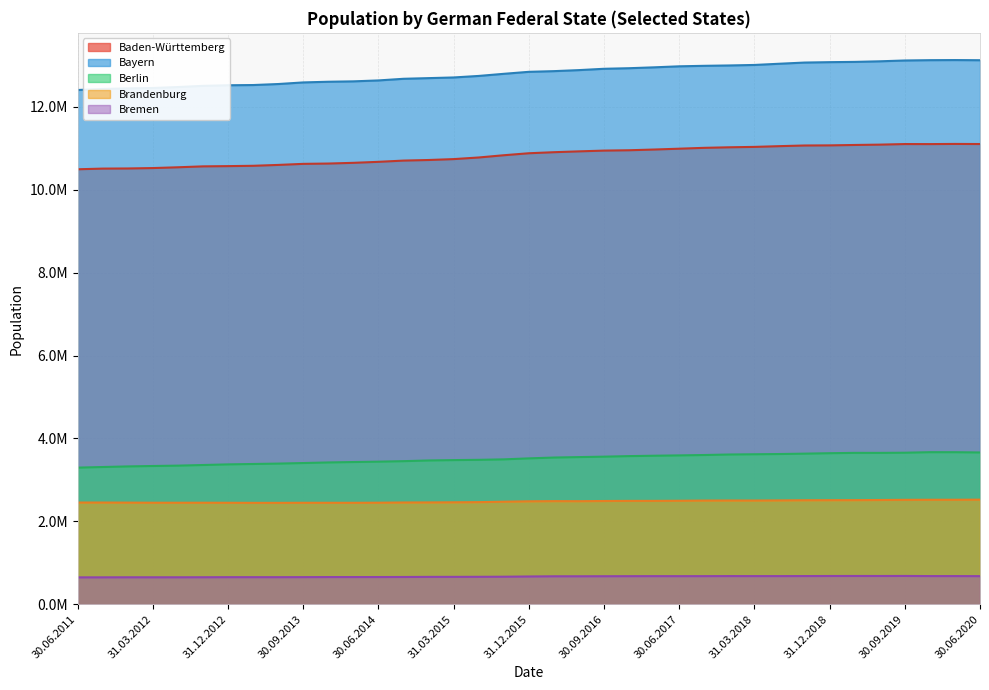

The value of Brandenburg at 30.06.2016 is 4337953. True or false?

False